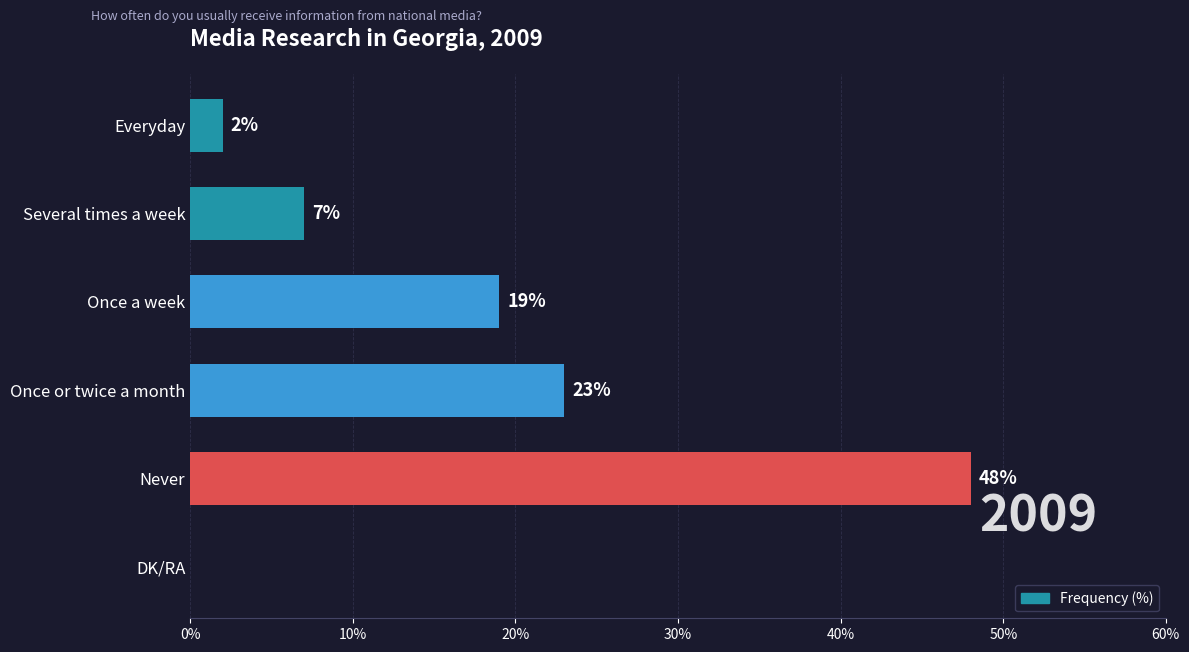

The chart shows a value of 48 at Never. True or false?

True